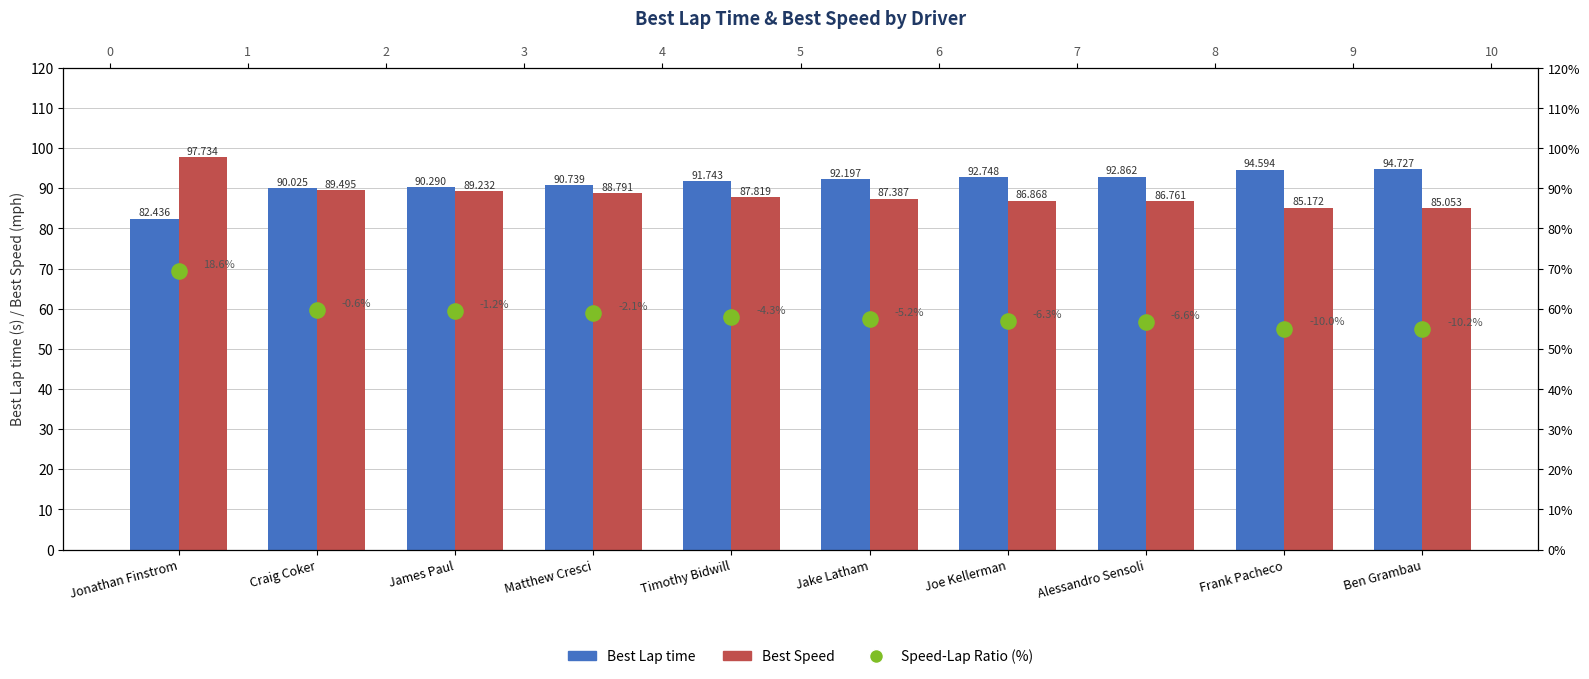

Which series reaches the maximum Y coordinate?

Best Speed